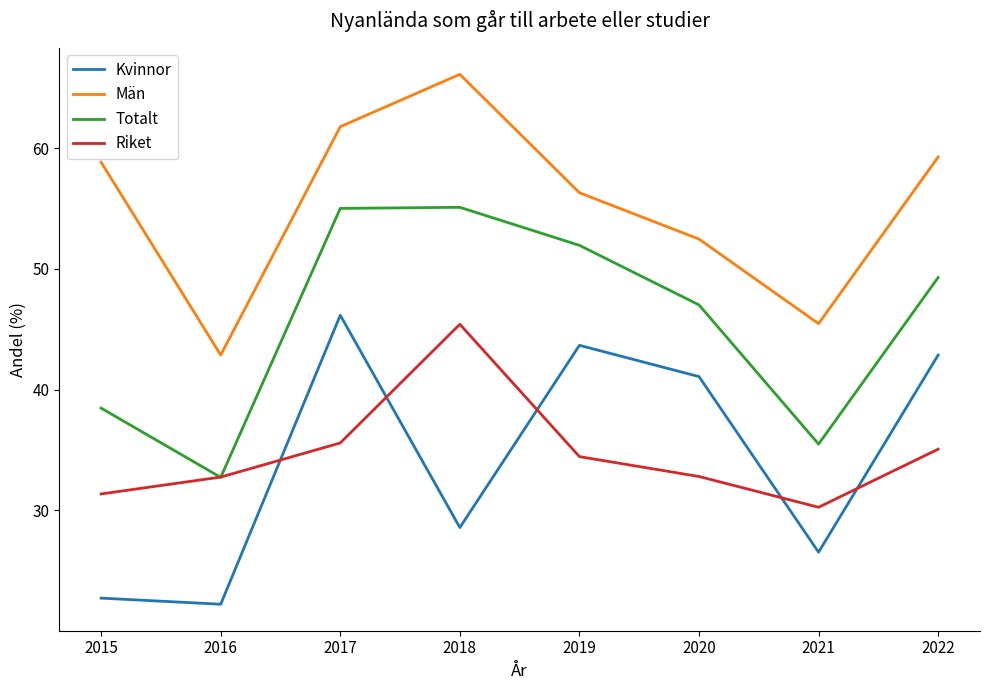

Which label corresponds to the smallest value in the chart?

2016